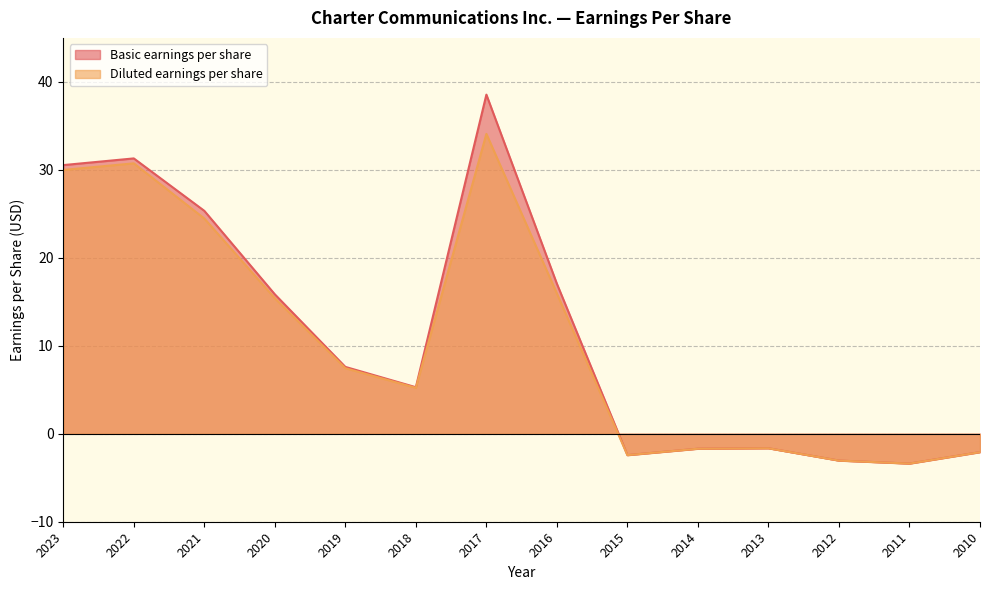

Is it true that Diluted earnings per share equals -2.1 at 2010?

True